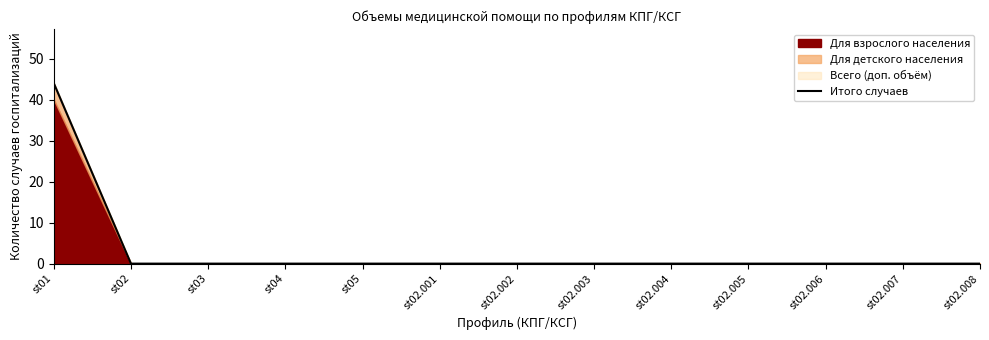

What is the label of the 12th point from the right?

st02